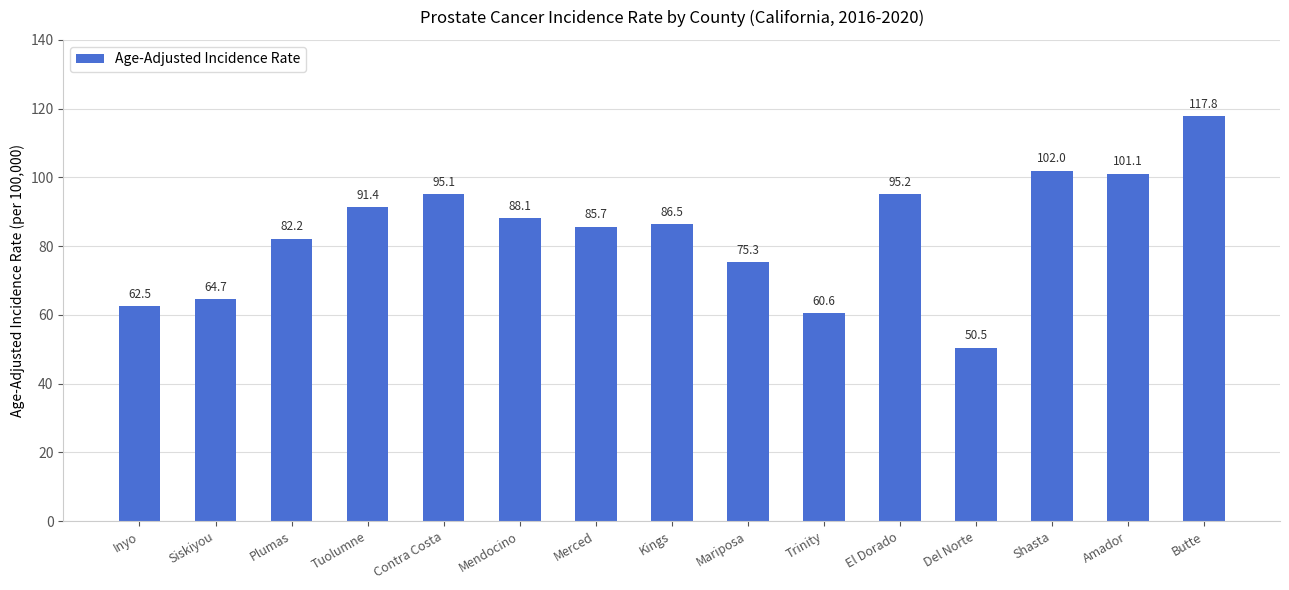

What position from the left is Shasta?

13